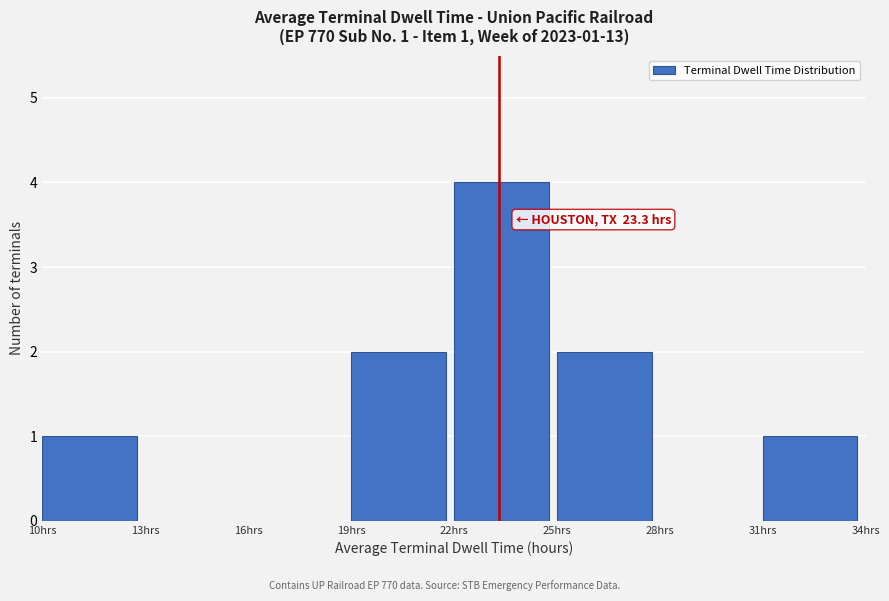

Which range on the x-axis has the tallest bar?

22 to 25